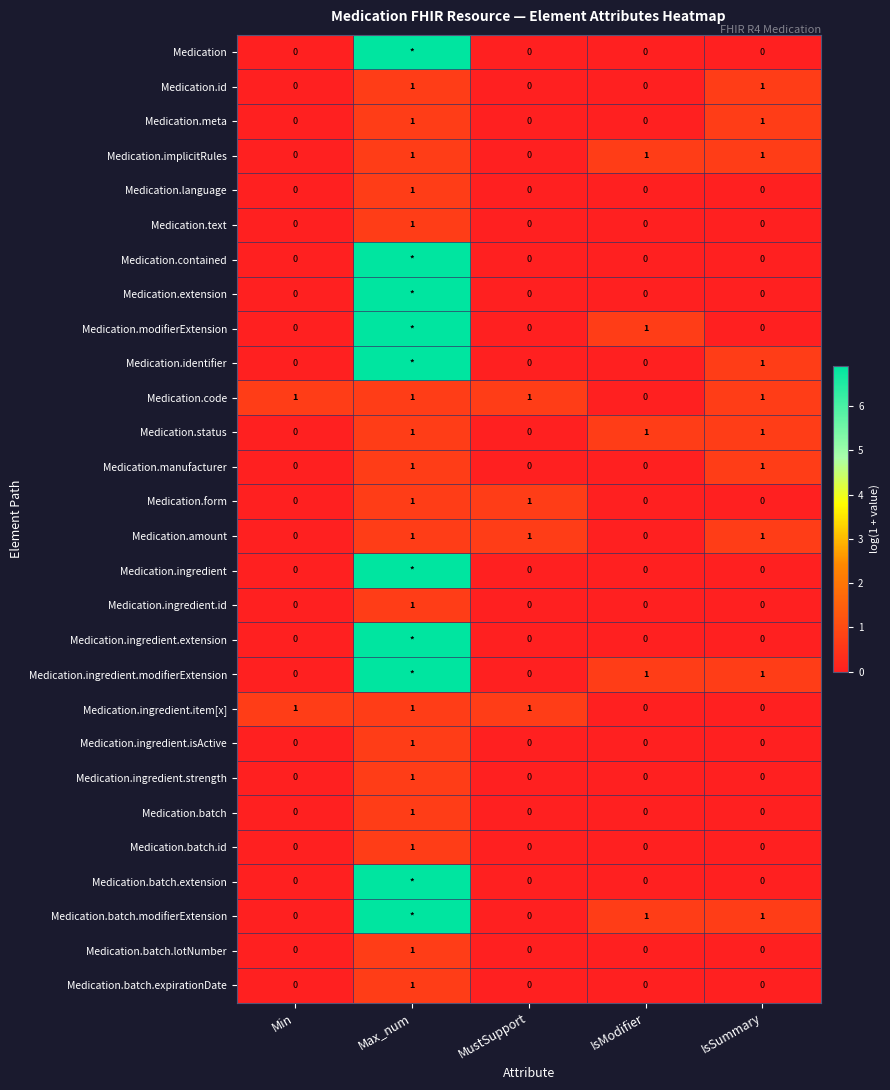

List the series in order of their peak value, highest first.

Medication, Medication.contained, Medication.extension, Medication.modifierExtension, Medication.identifier, Medication.ingredient, Medication.ingredient.extension, Medication.ingredient.modifierExtension, Medication.batch.extension, Medication.batch.modifierExtension, Medication.id, Medication.meta, Medication.implicitRules, Medication.language, Medication.text, Medication.code, Medication.status, Medication.manufacturer, Medication.form, Medication.amount, Medication.ingredient.id, Medication.ingredient.item[x], Medication.ingredient.isActive, Medication.ingredient.strength, Medication.batch, Medication.batch.id, Medication.batch.lotNumber, Medication.batch.expirationDate